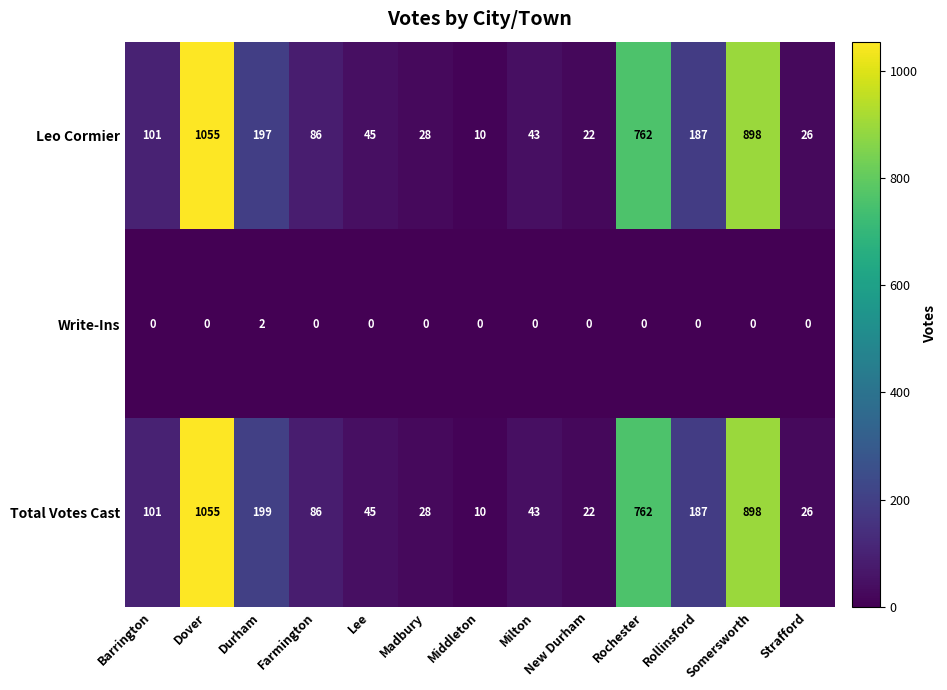

The value of Total Votes Cast at Barrington is 101. True or false?

True